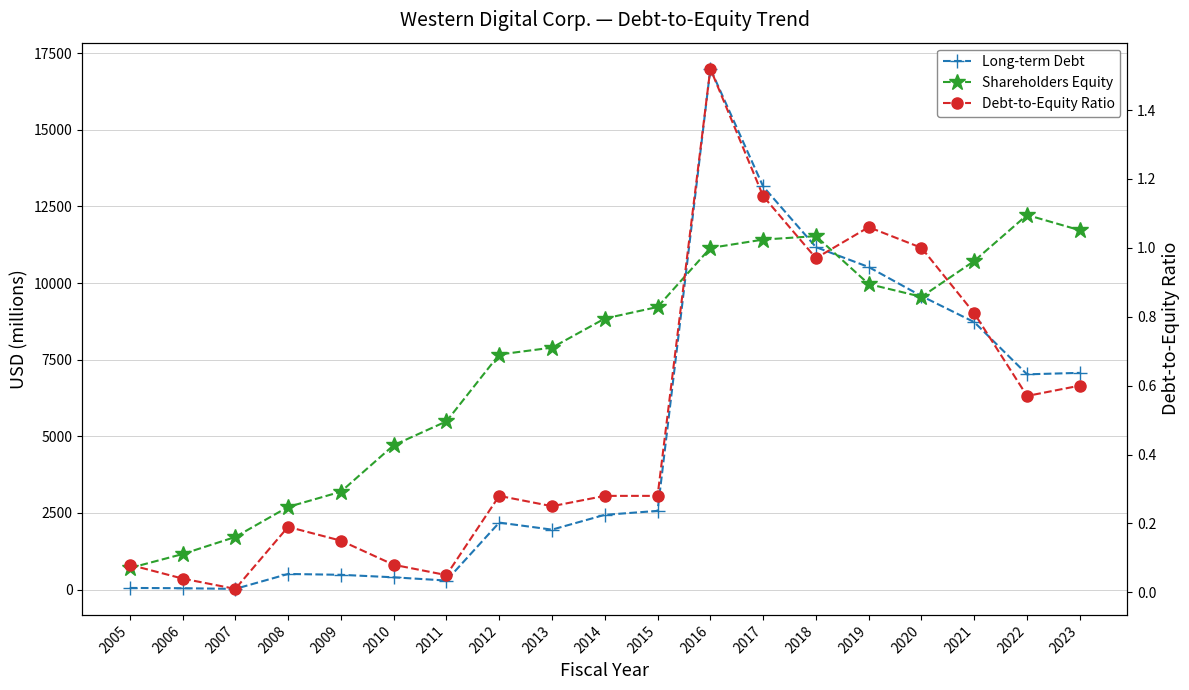

Rank the series at 2013 from lowest to highest value.

Debt-to-Equity Ratio, Long-term Debt, Shareholders Equity